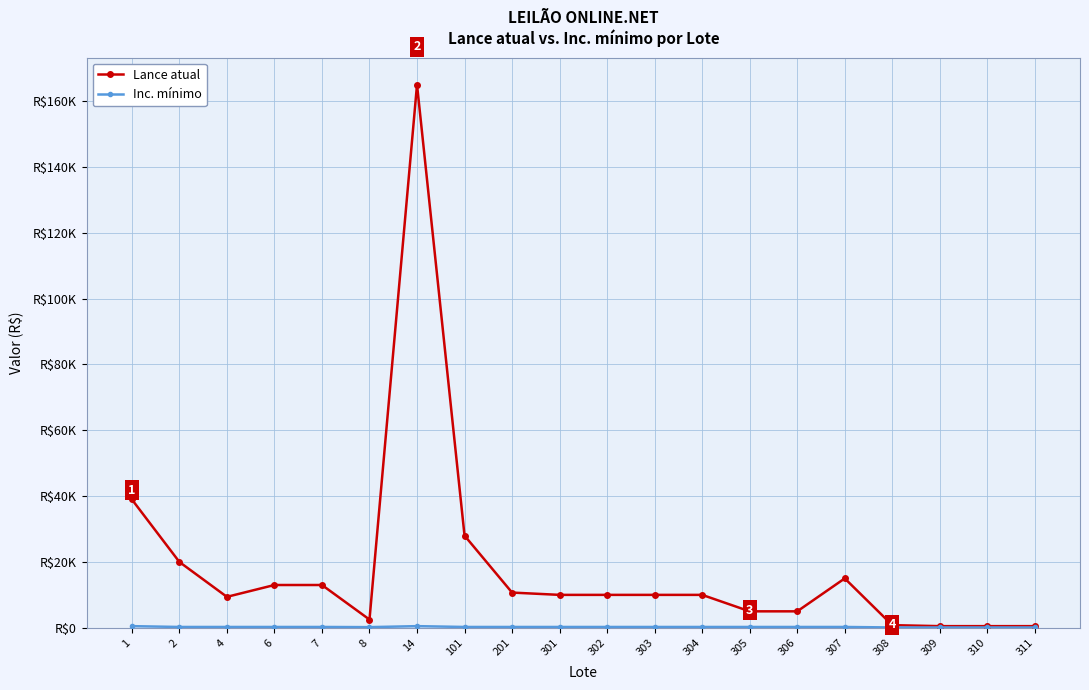

What is the sum of all Inc. mínimo values?

4850